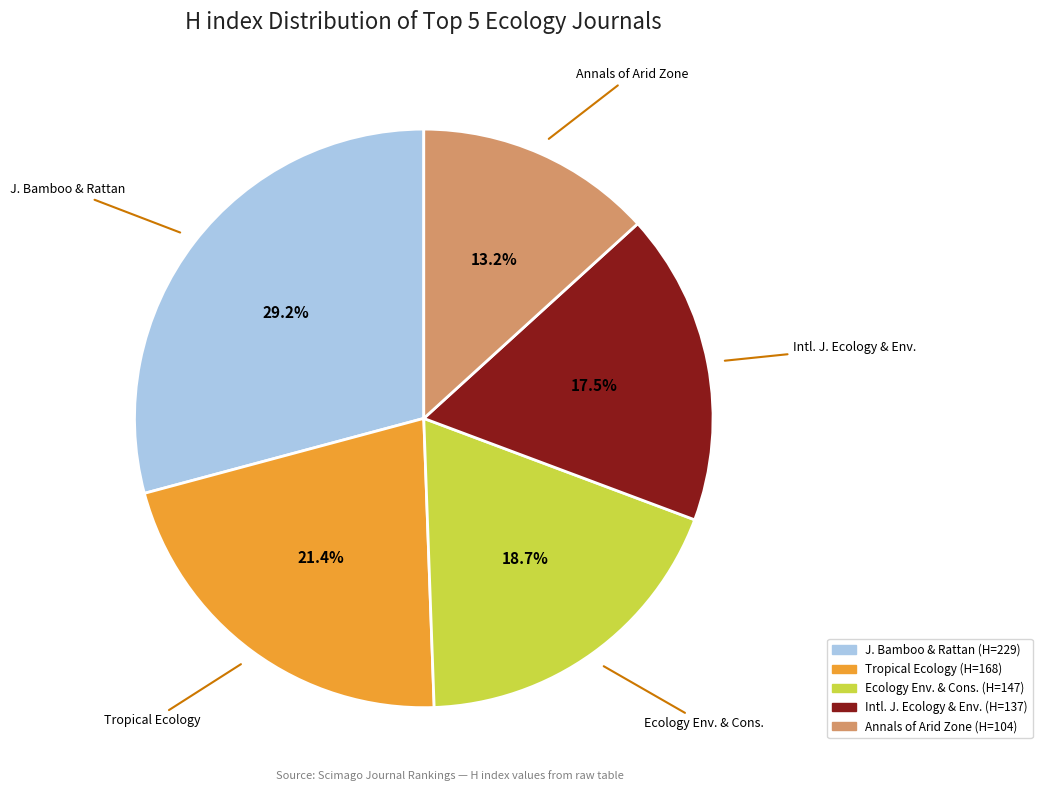

Count the number of slices in the pie.

5